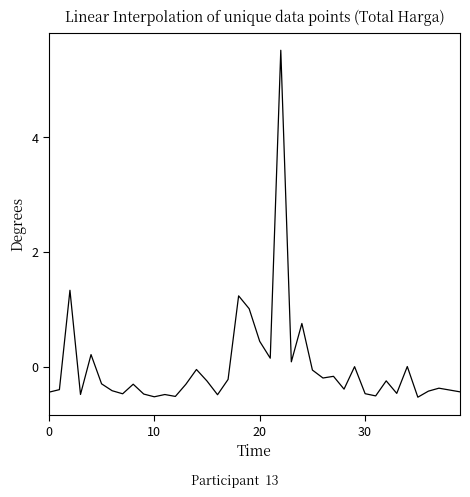

Is this an area chart (filled region under the line)?

No